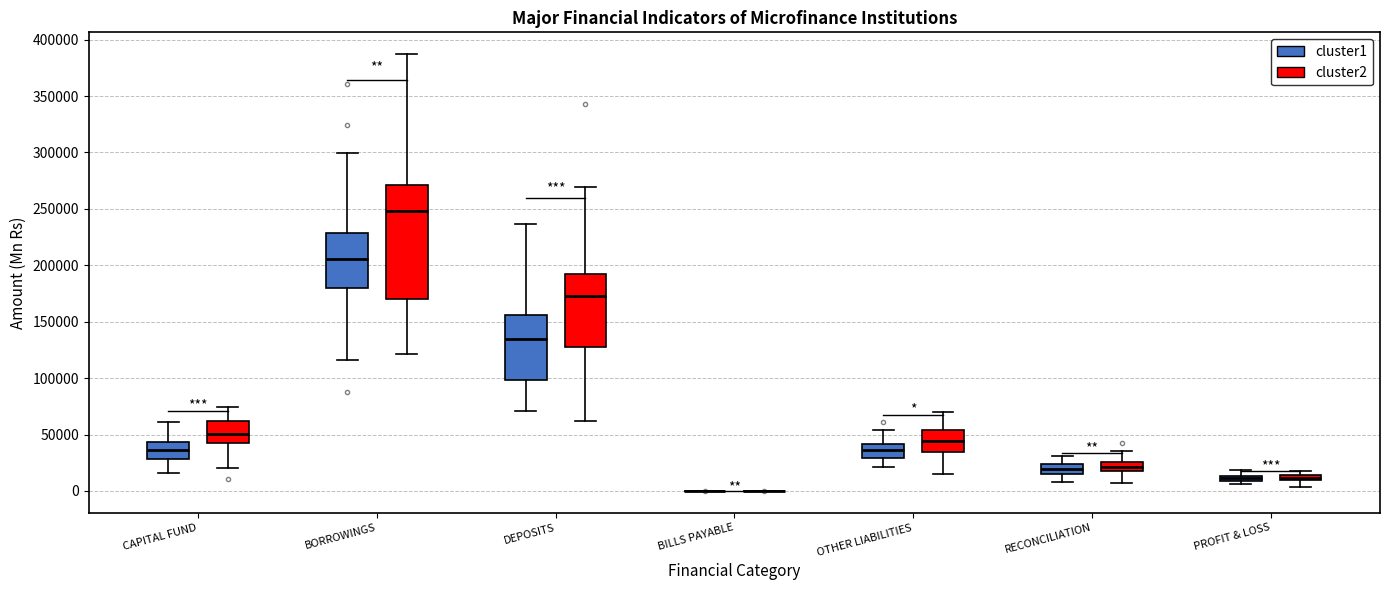

Comparing the boxes themselves (not the whiskers), which one is the tallest?

BORROWINGS (cluster2)